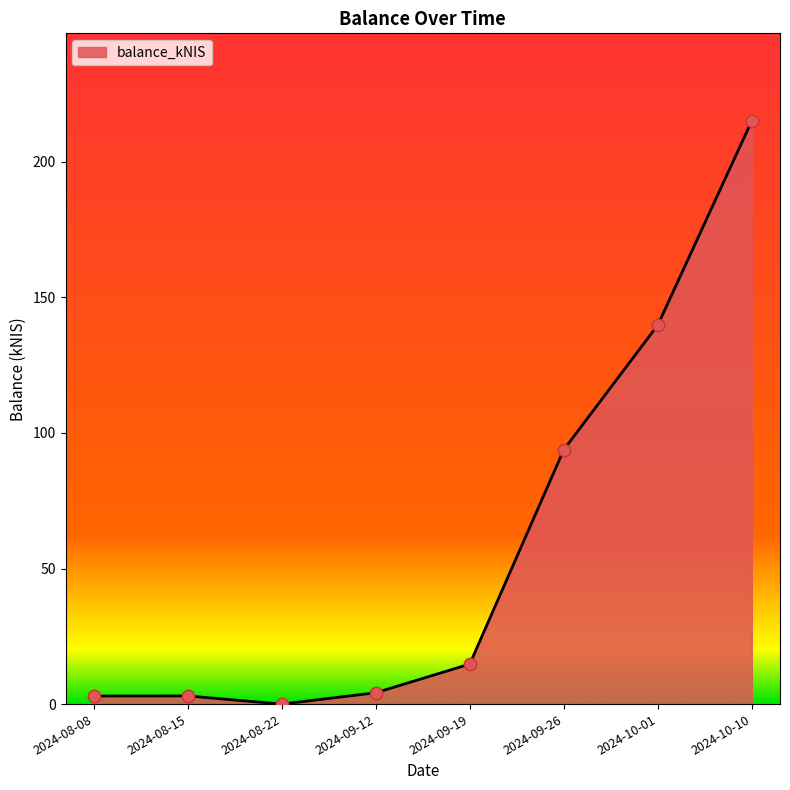

Which has a higher value, 2024-09-19 or 2024-09-12?

2024-09-19